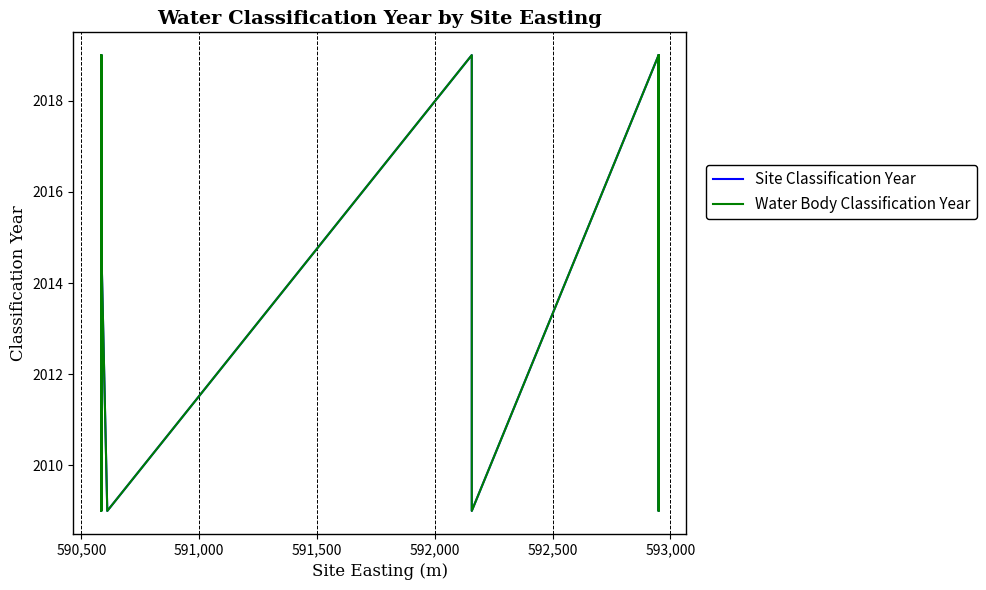

Which series has the widest spread of values?

Site Classification Year